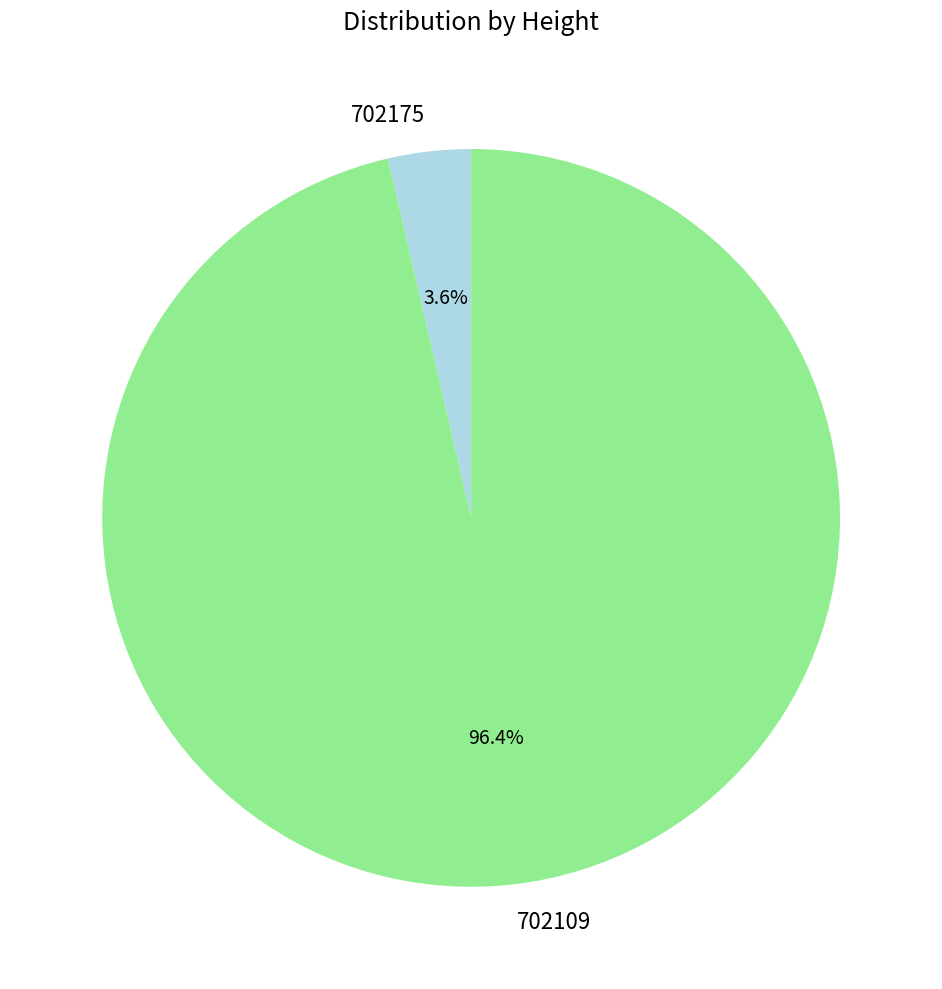

Which slice is the largest?

702109